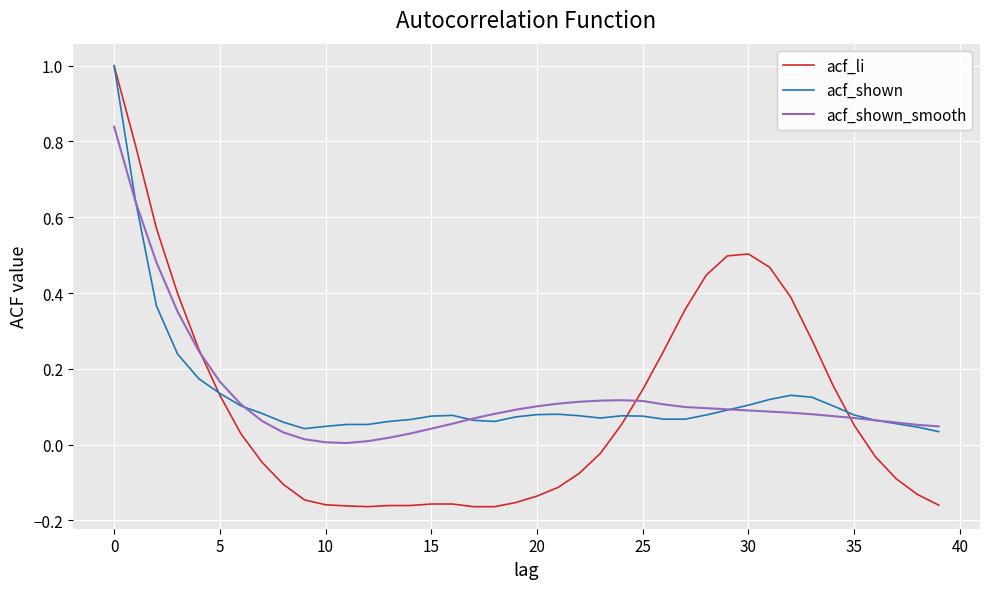

What is the sum of all acf_shown_smooth values?

5.1